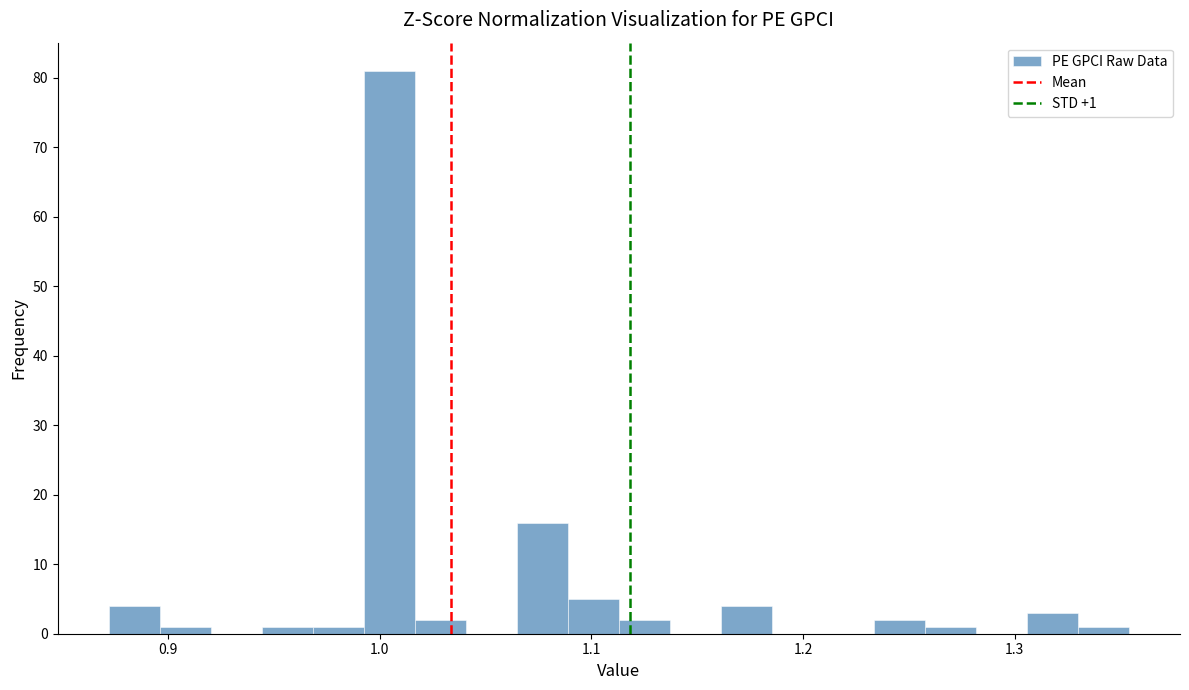

Read against the x-axis, roughly where is the centre of the tallest bar?

1.00